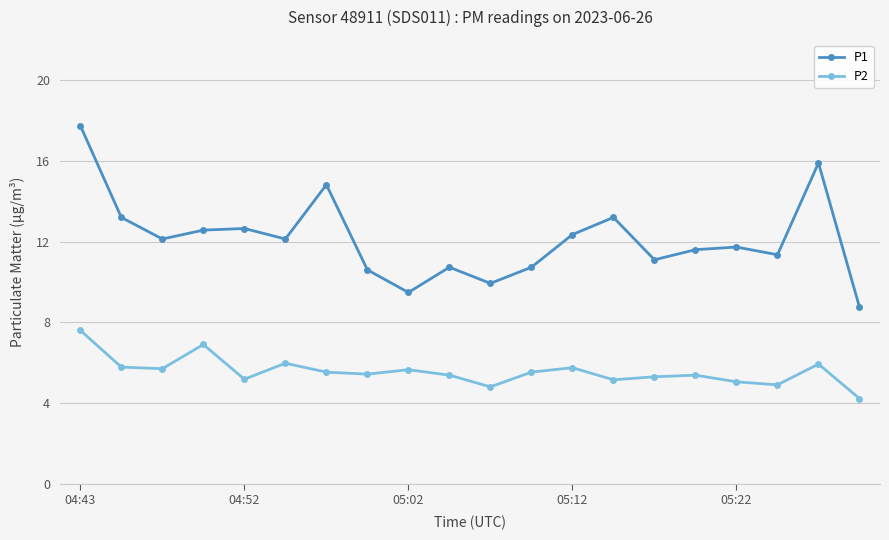

At how many categories does at least one series exceed 14?

3